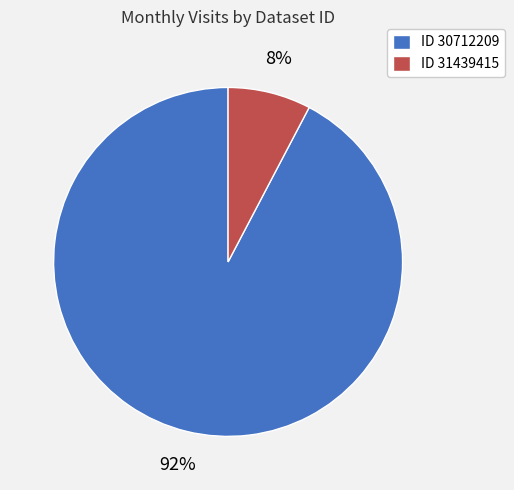

To the nearest percent, what is the combined percentage of ID 31439415 and ID 30712209?

100%